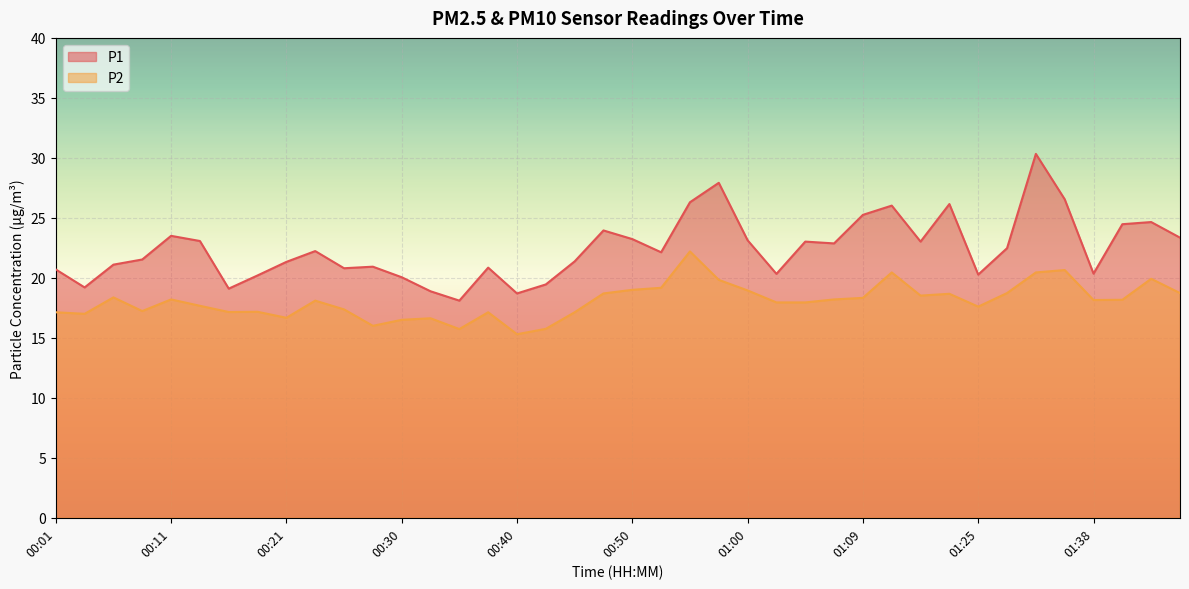

Reading left to right, transcribe all the data shown in this chart.

P1: 20.7	19.2	21.1	21.5	23.5	23.1	19.1	20.2	21.3	22.2	20.8	20.9	20.1	18.9	18.1	20.9	18.7	19.4	21.4	23.9	23.2	22.1	26.3	27.9	23.1	20.3	23.0	22.9	25.2	26.0	23.0	26.1	20.3	22.5	30.3	26.6	20.4	24.5	24.6	23.4
P2: 17.1	17.0	18.4	17.2	18.2	17.7	17.1	17.2	16.7	18.1	17.4	16.0	16.5	16.6	15.7	17.1	15.3	15.8	17.1	18.7	19.0	19.2	22.2	19.8	18.9	17.9	17.9	18.2	18.3	20.4	18.5	18.7	17.6	18.7	20.4	20.6	18.1	18.2	19.9	18.7